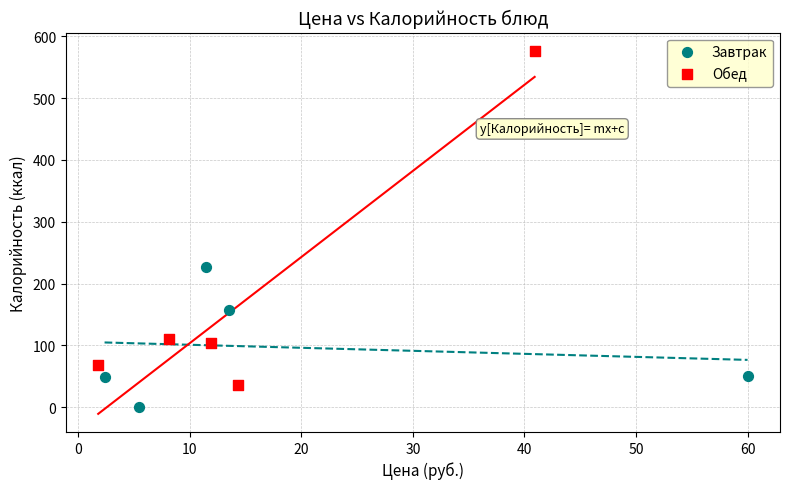

Which series has the widest spread of Y values?

Обед